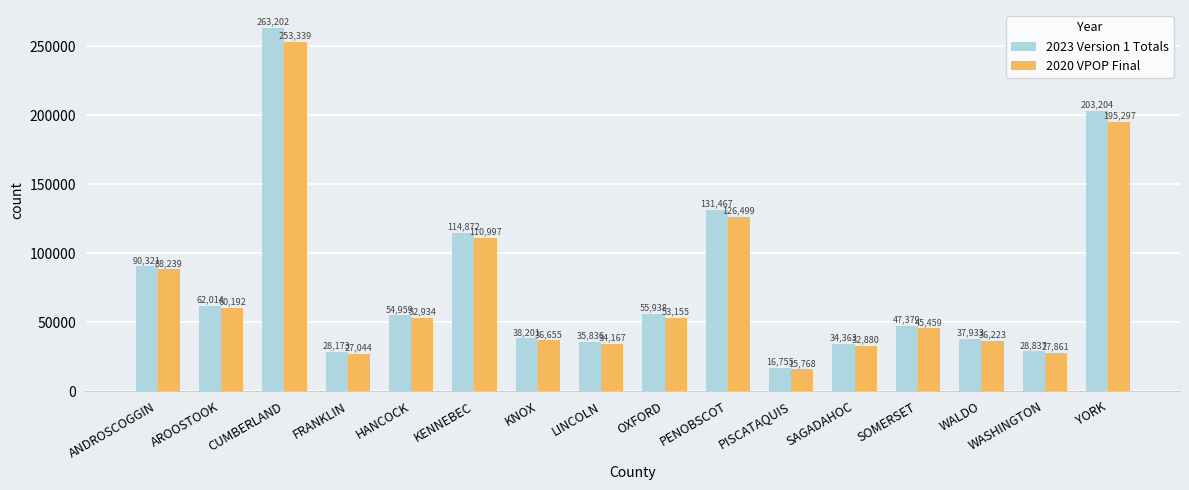

The 2023 Version 1 Totals series shows 38201 at KNOX. True or false?

True